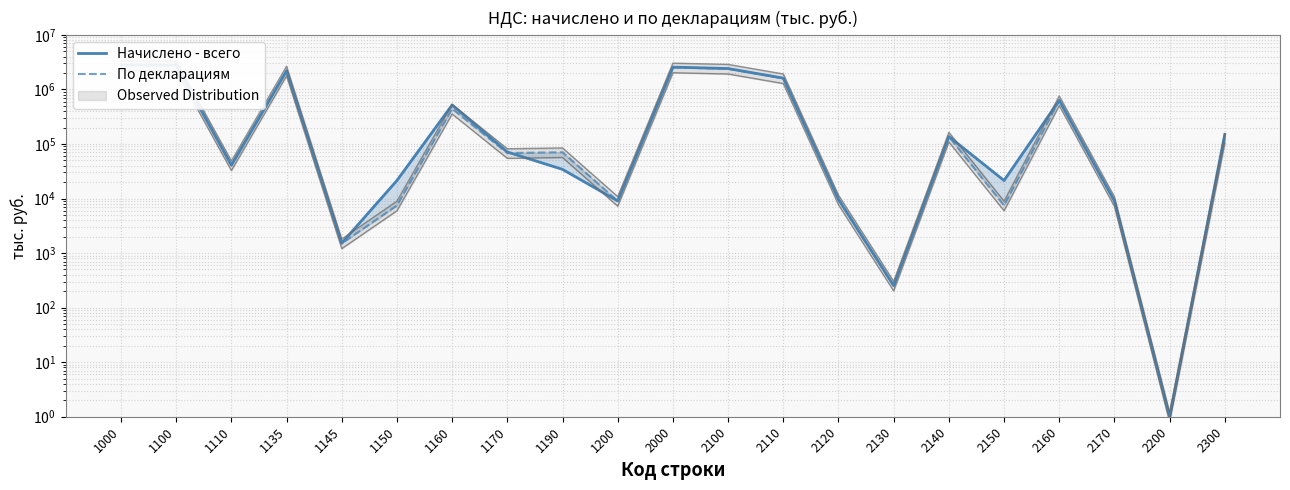

Which series has the largest range (max minus min)?

Начислено - всего